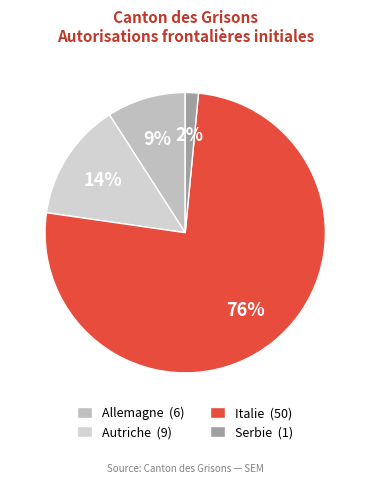

Which slice is the smallest?

Serbie